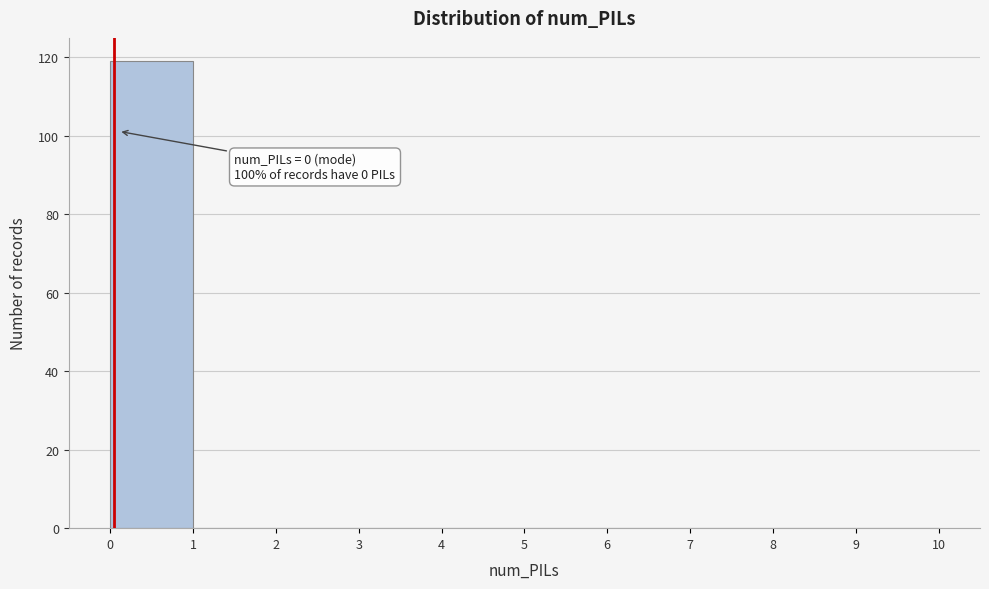

Over which range of the x-axis is the bar tallest?

0 to 1